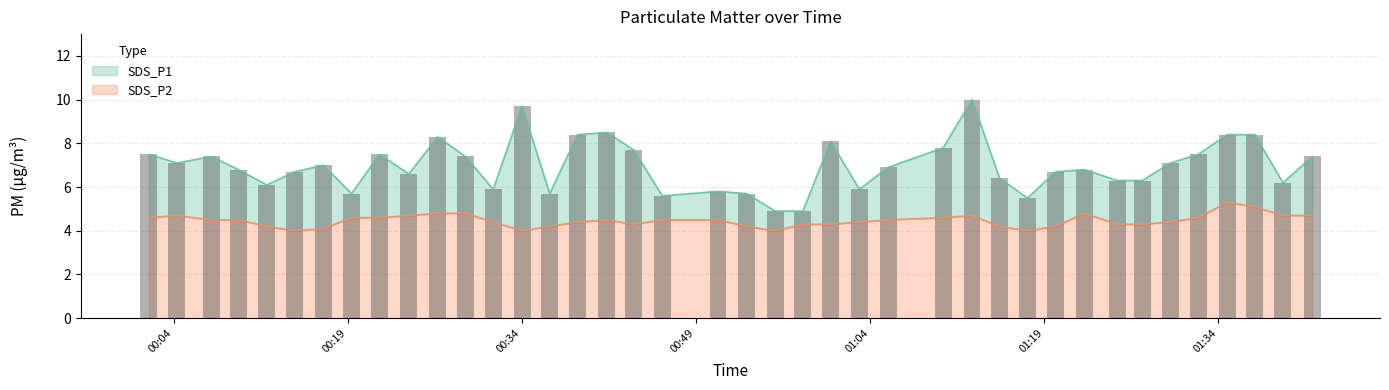

Reading left to right, list all the values displayed in this chart.

SDS_P1: 7.5	7.1	7.4	6.8	6.1	6.7	7.0	5.7	7.5	6.6	8.3	7.4	5.9	9.7	5.7	8.4	8.5	7.7	5.6	5.8	5.7	4.9	4.9	8.1	5.9	6.9	7.8	10.0	6.4	5.5	6.7	6.8	6.3	6.3	7.1	7.5	8.4	8.4	6.2	7.4
SDS_P2: 4.6	4.7	4.5	4.5	4.2	4.0	4.1	4.6	4.6	4.7	4.8	4.8	4.4	4.0	4.2	4.4	4.5	4.3	4.5	4.5	4.2	4.0	4.3	4.3	4.4	4.5	4.6	4.7	4.2	4.0	4.2	4.8	4.3	4.3	4.4	4.6	5.3	5.1	4.7	4.7